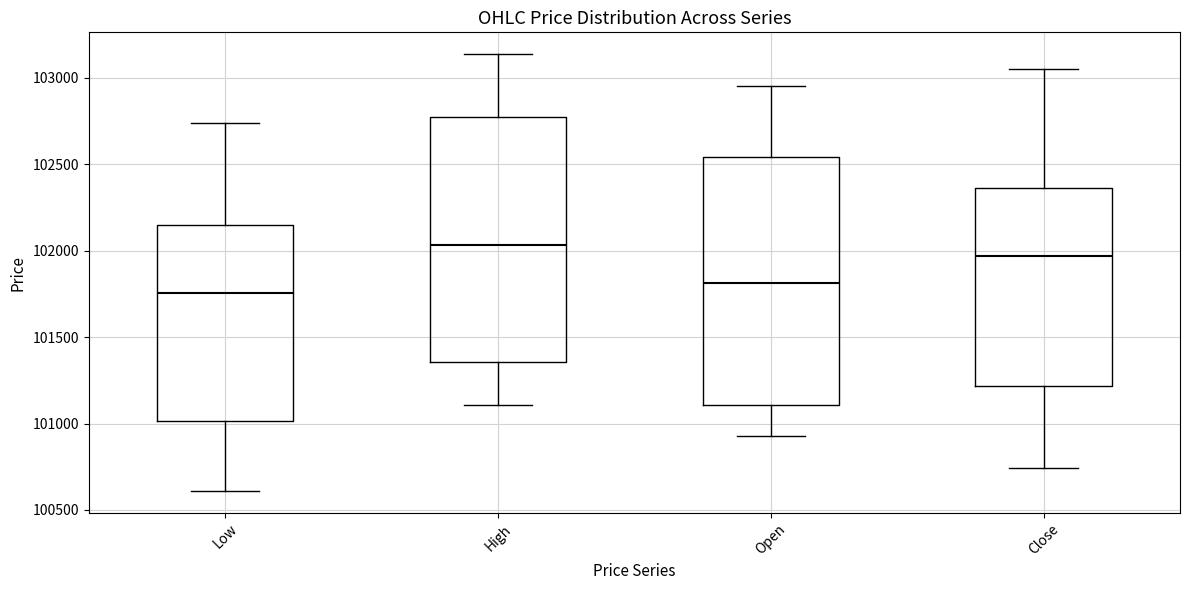

Which box has the lowest median line?

Low